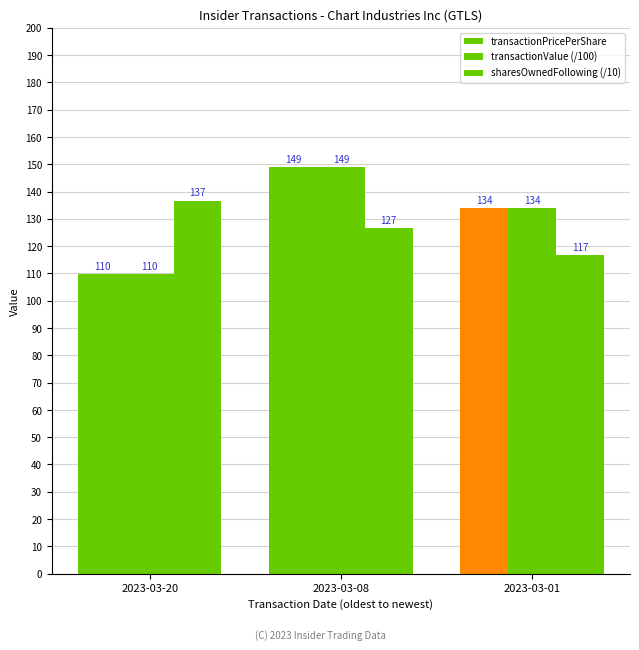

Reading left to right, transcribe all the data shown in this chart.

transactionPricePerShare: 2023-03-20=109.9	2023-03-08=149.0	2023-03-01=134.1
transactionValue (/100): 2023-03-20=109.9	2023-03-08=149.0	2023-03-01=134.1
sharesOwnedFollowing (/10): 2023-03-20=136.7	2023-03-08=126.7	2023-03-01=116.7